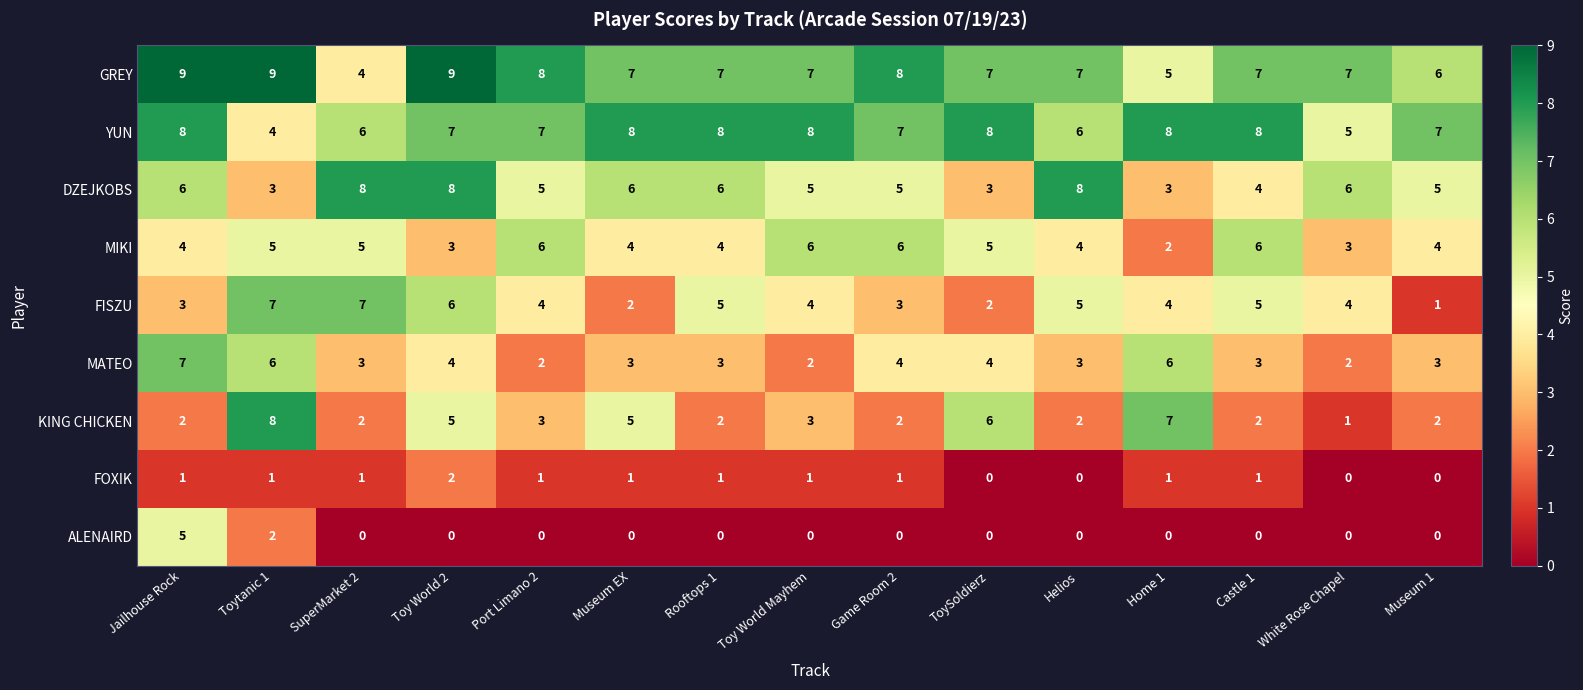

What is the maximum value shown in the chart?

9